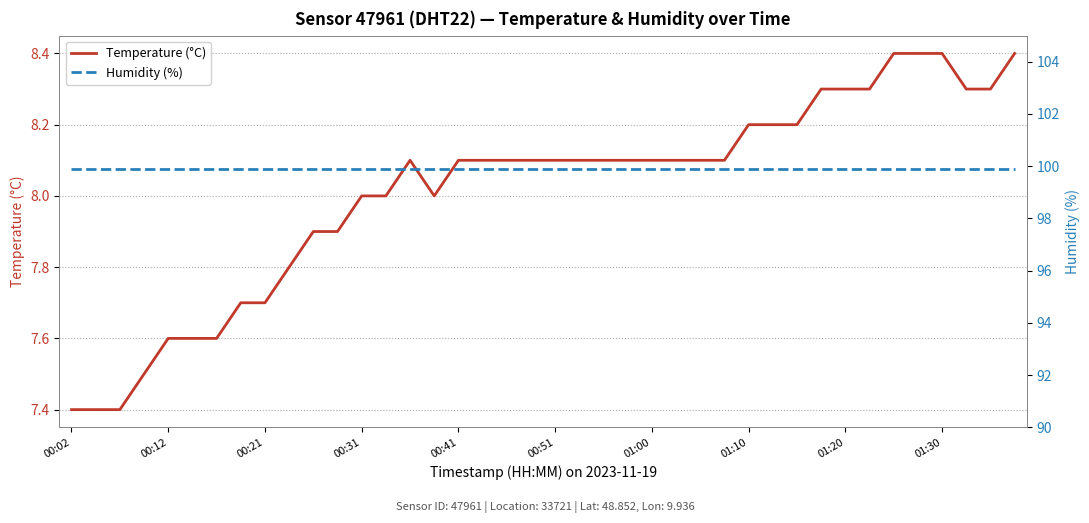

Rank the series by their maximum value, from lowest to highest.

Temperature (°C), Humidity (%)